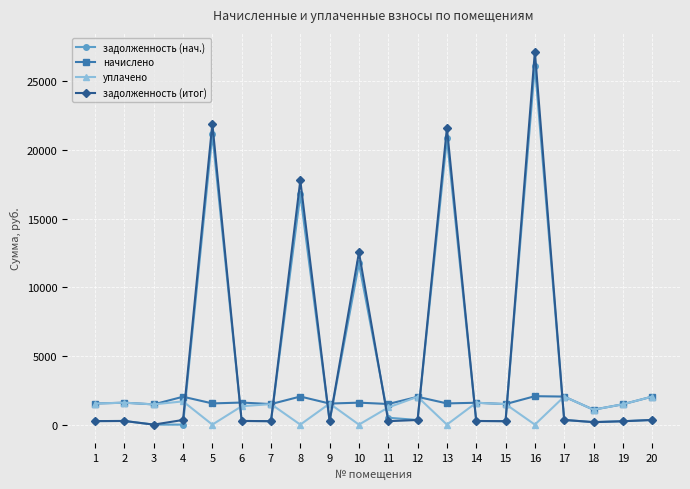

True or false: задолженность (нач.) has more than 0 interior local peaks.

True